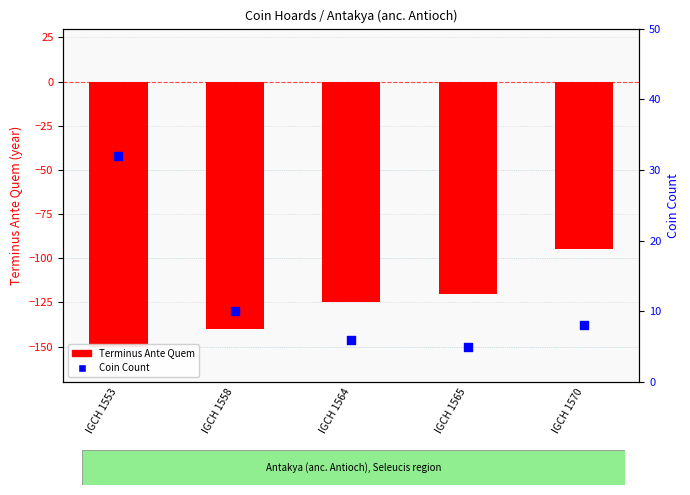

At which category is the sum across all series the highest?

IGCH 1570